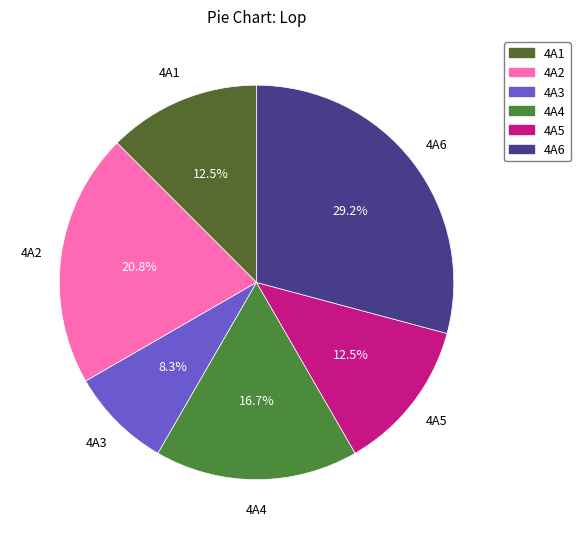

Combined, what portion of the pie is 4A1 and 4A5?

25.0%